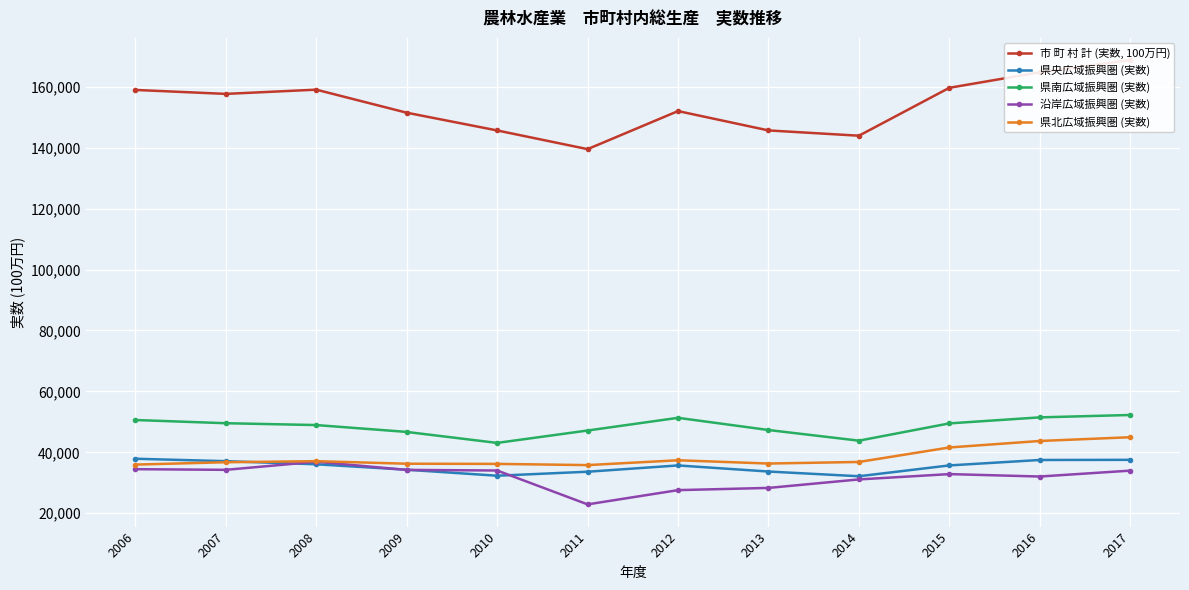

Is it true that 沿岸広域振興圏 (実数) equals 13189 at 2006?

False